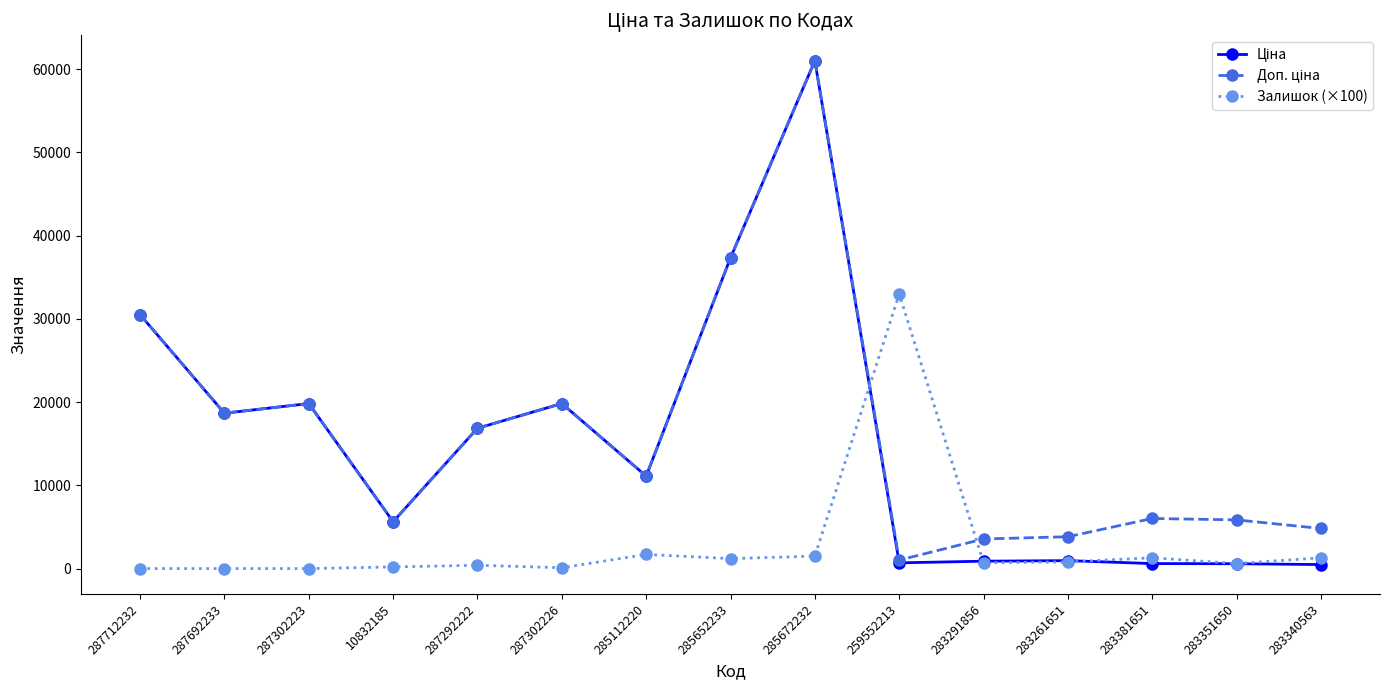

Which category has the highest value across all series?

285672232